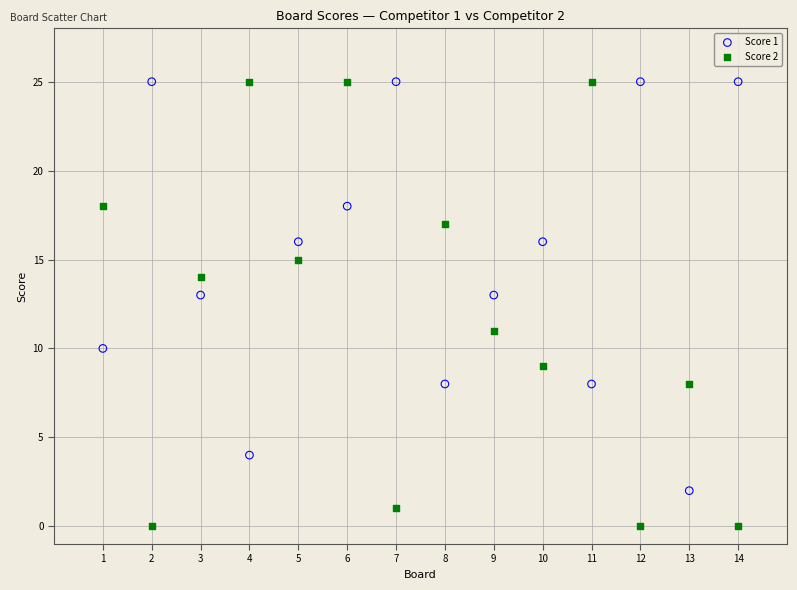

What is the X range (max minus min) for the scatter plot?

13